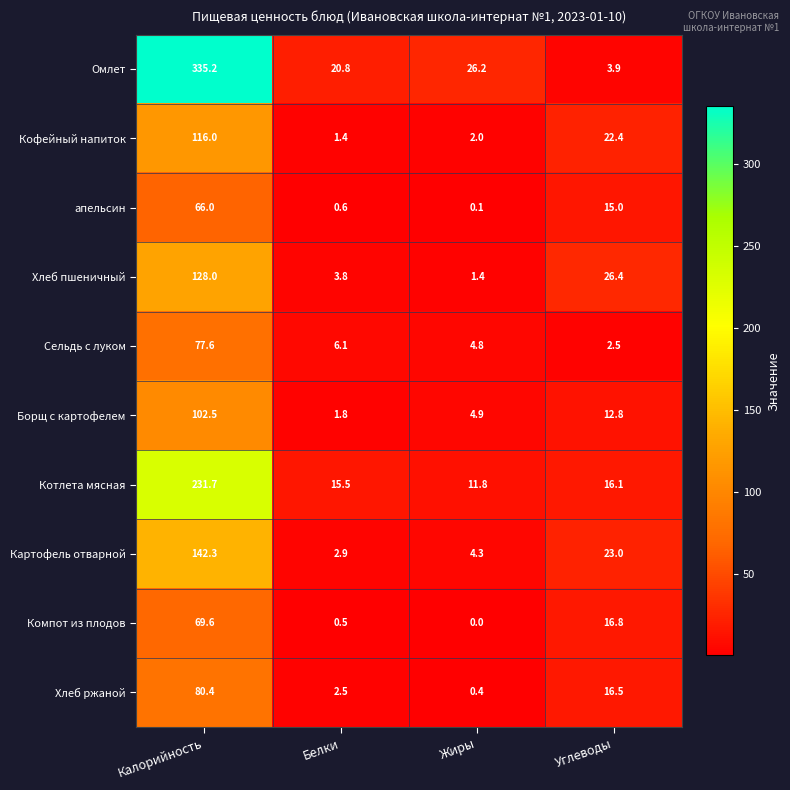

The value of Омлет at Белки is 20.8. True or false?

True